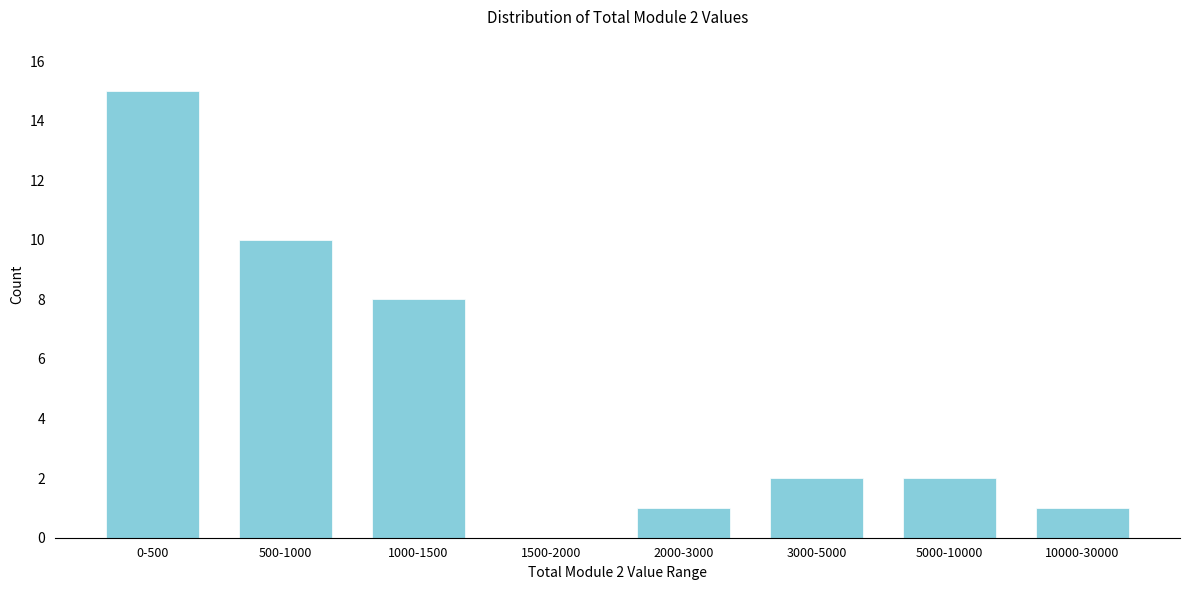

Reading left to right, transcribe all the data shown in this chart.

0-500=15	500-1000=10	1000-1500=8	1500-2000=0	2000-3000=1	3000-5000=2	5000-10000=2	10000-30000=1